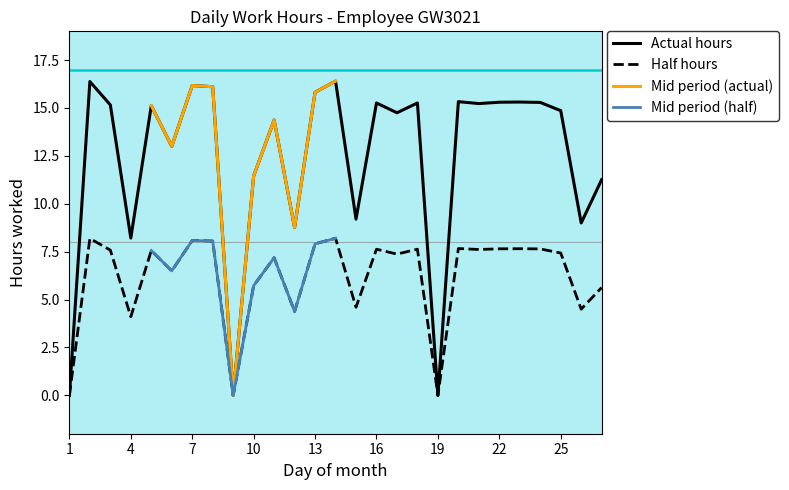

Reading left to right, list all the values displayed in this chart.

Low (solid): 1=0.0	2=16.4	3=15.2	4=8.2	5=15.1	6=13.0	7=16.2	8=16.1	9=0.0	10=11.4	11=14.4	12=8.8	13=15.8	14=16.4	15=9.2	16=15.3	17=14.8	18=15.3	19=0.0	20=15.3	21=15.2	22=15.3	23=15.3	24=15.3	25=14.9	26=9.0	27=11.3
Low (dashed): 1=0.0	2=8.2	3=7.6	4=4.1	5=7.6	6=6.5	7=8.1	8=8.1	9=0.0	10=5.7	11=7.2	12=4.4	13=7.9	14=8.2	15=4.6	16=7.6	17=7.4	18=7.6	19=0.0	20=7.7	21=7.6	22=7.7	23=7.7	24=7.6	25=7.4	26=4.5	27=5.6